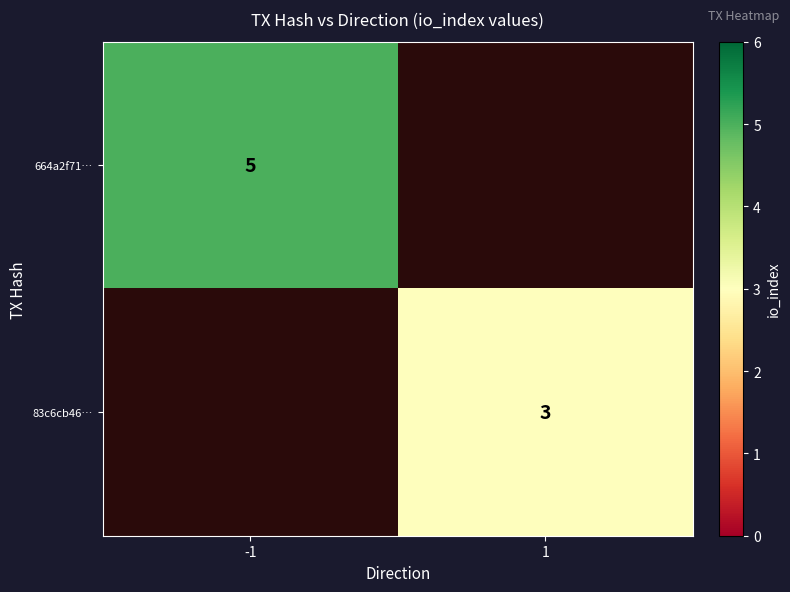

True or false: 83c6cb46… has a value of 4 at 1.

False